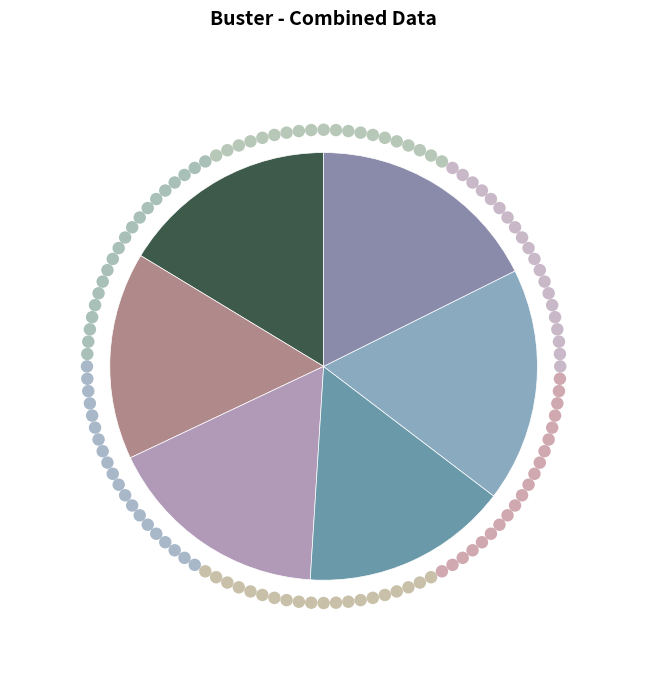

Which has a higher value, 2014-2015 or 2017-2018?

2014-2015